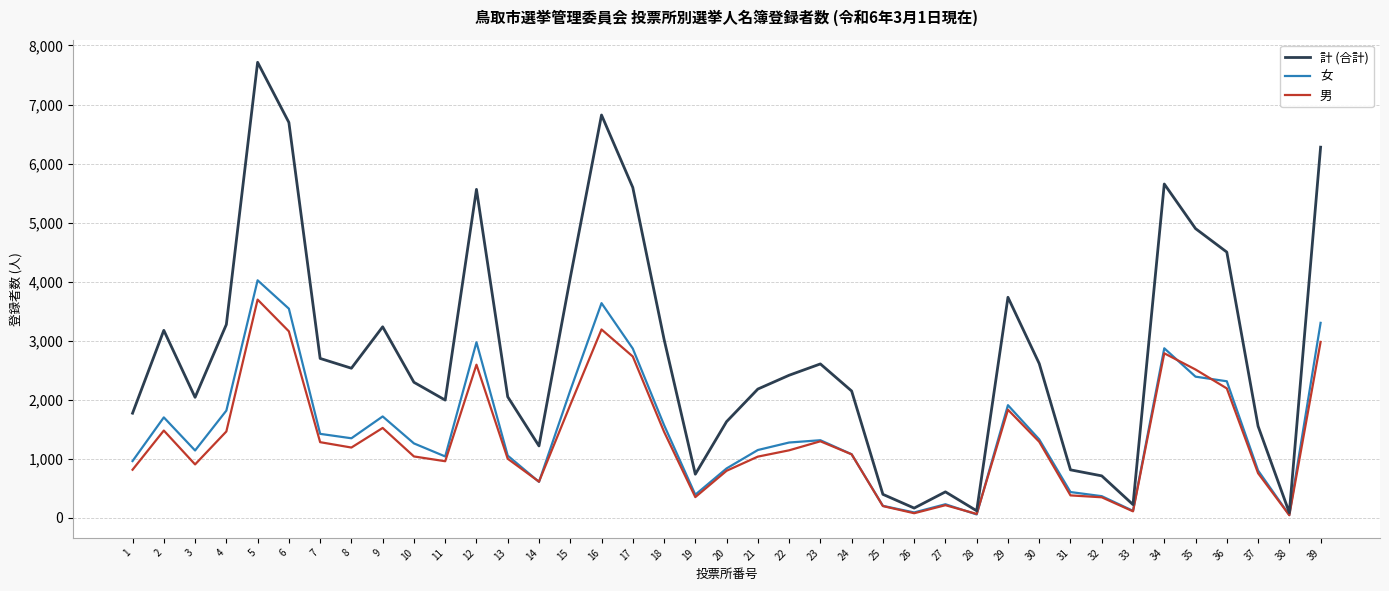

How many values in the 男 series are below 1140?

19